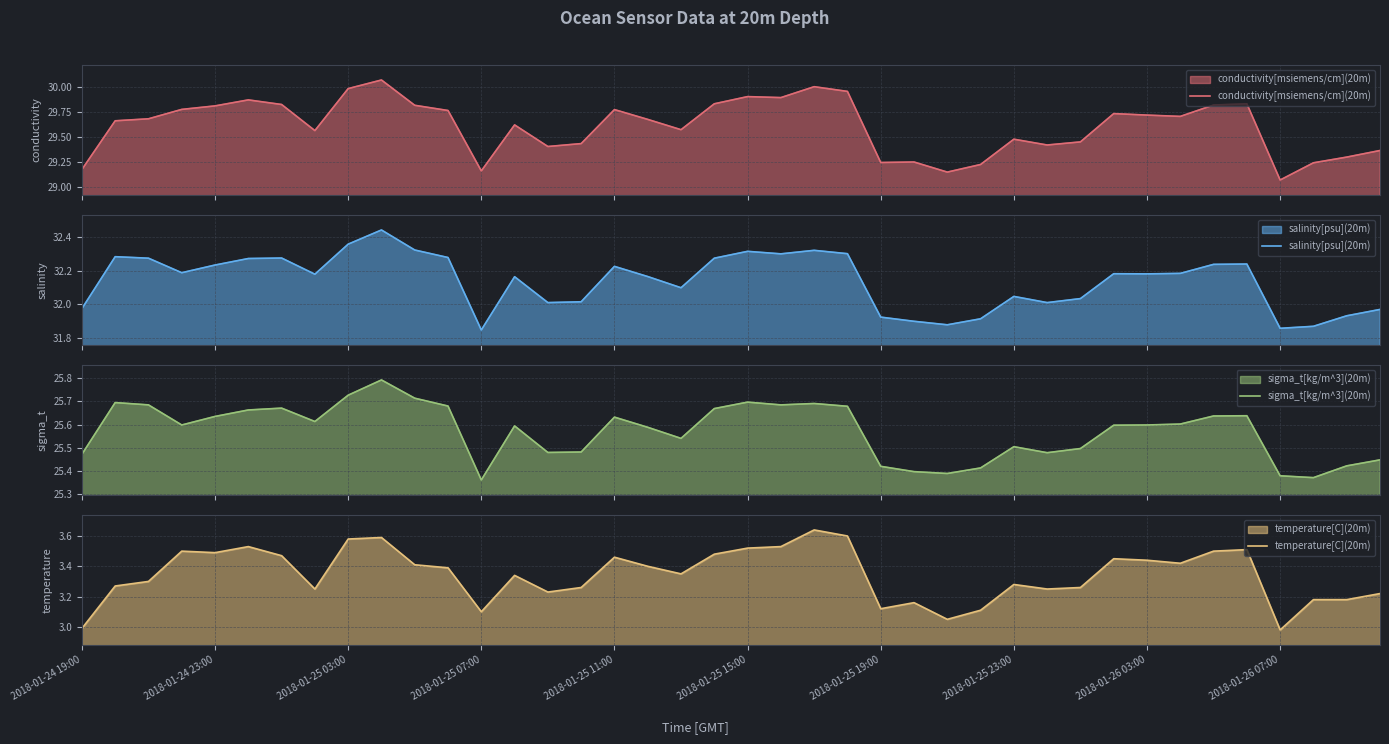

What are all the series names shown in the legend?

conductivity[msiemens/cm](20m), salinity[psu](20m), sigma_t[kg/m^3](20m), temperature[C](20m)